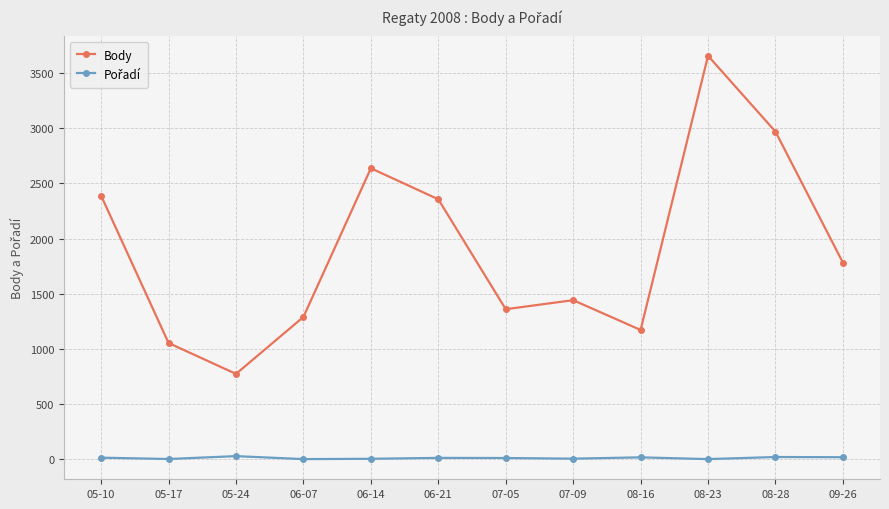

Which series has the largest total across all categories?

Body